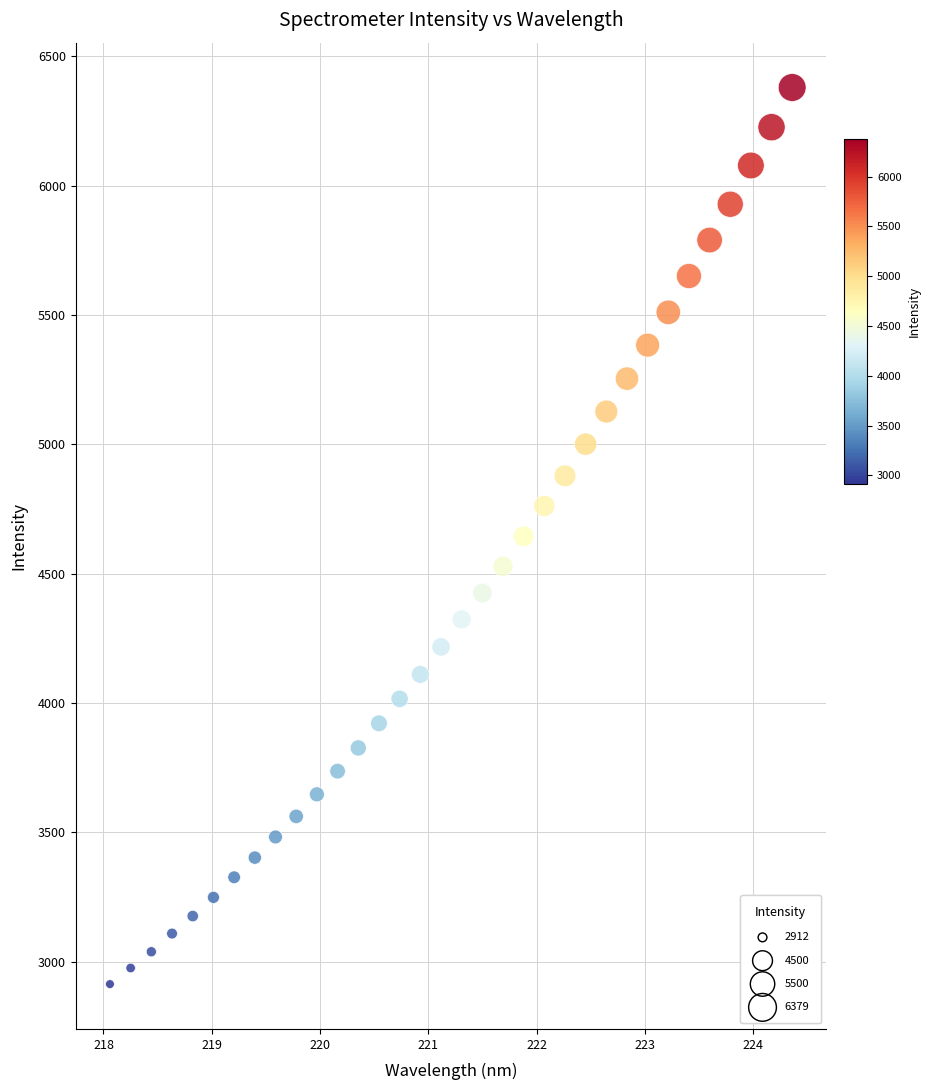

What is the range of X values (max minus min)?

6.3